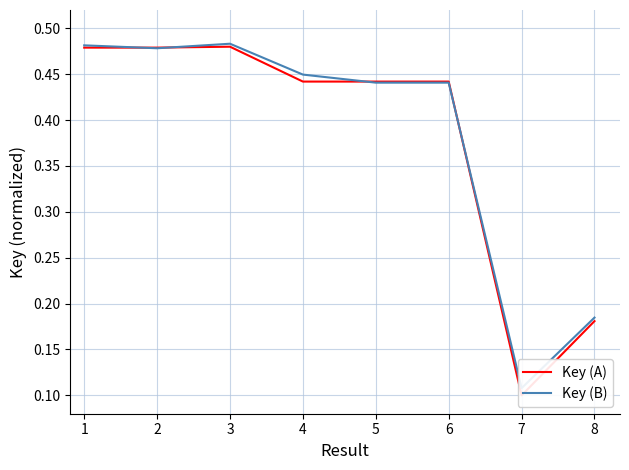

How many interior local peaks does the Key (B) series have?

1